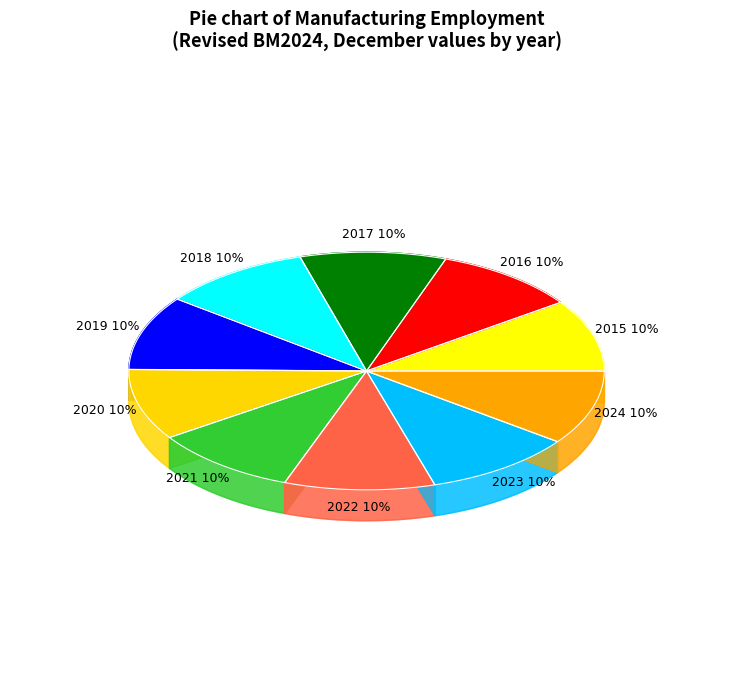

To the nearest percent, what is the average slice percentage?

10%